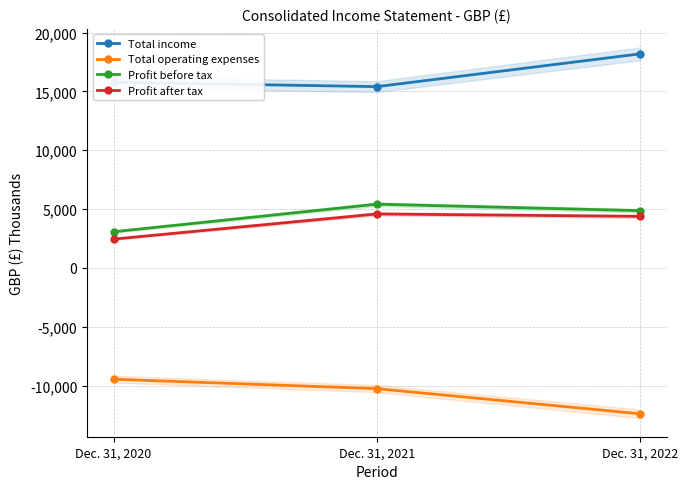

Which has a higher value, Dec. 31, 2021 or Dec. 31, 2022?

Dec. 31, 2022